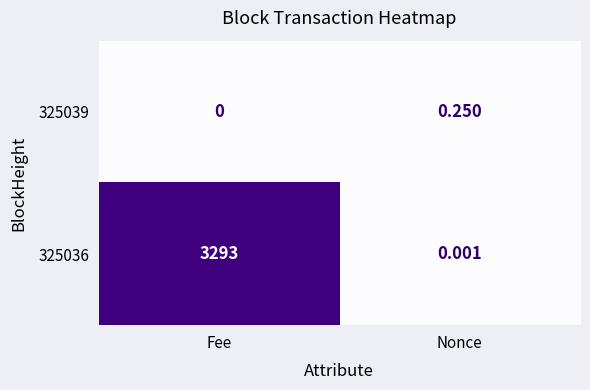

At which category is the sum across all series the highest?

Fee